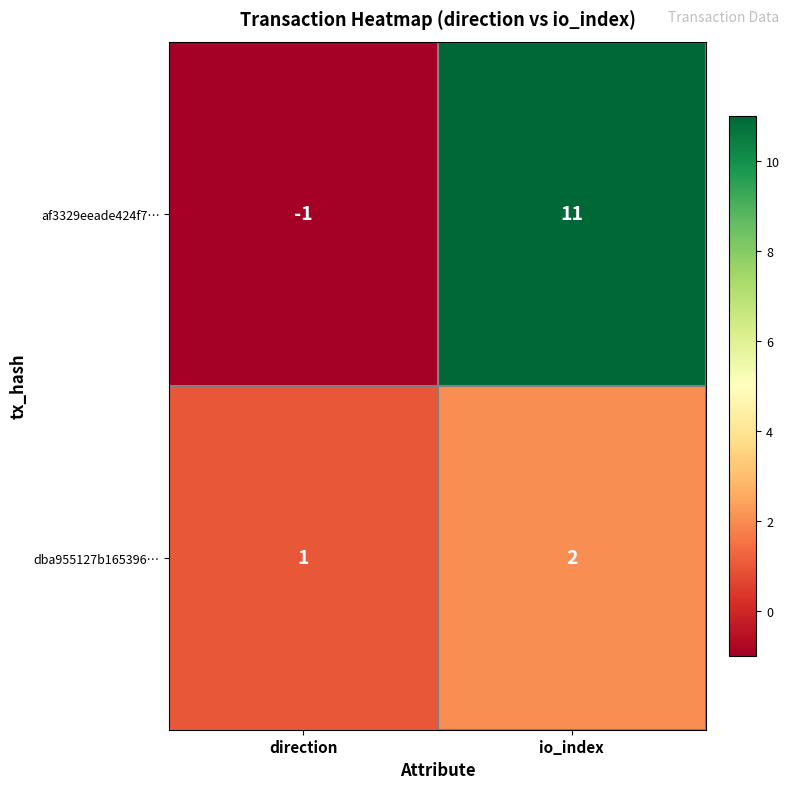

List the series in order of their peak value, lowest first.

dba955127b165396…, af3329eeade424f7…